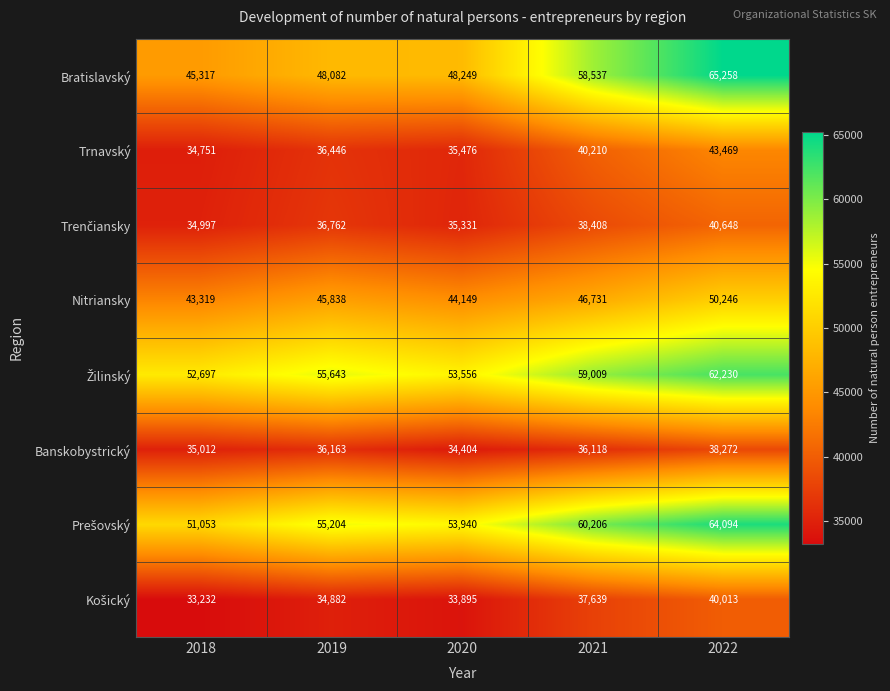

What is the difference between the Nitriansky values at 2022 and 2021?

3515